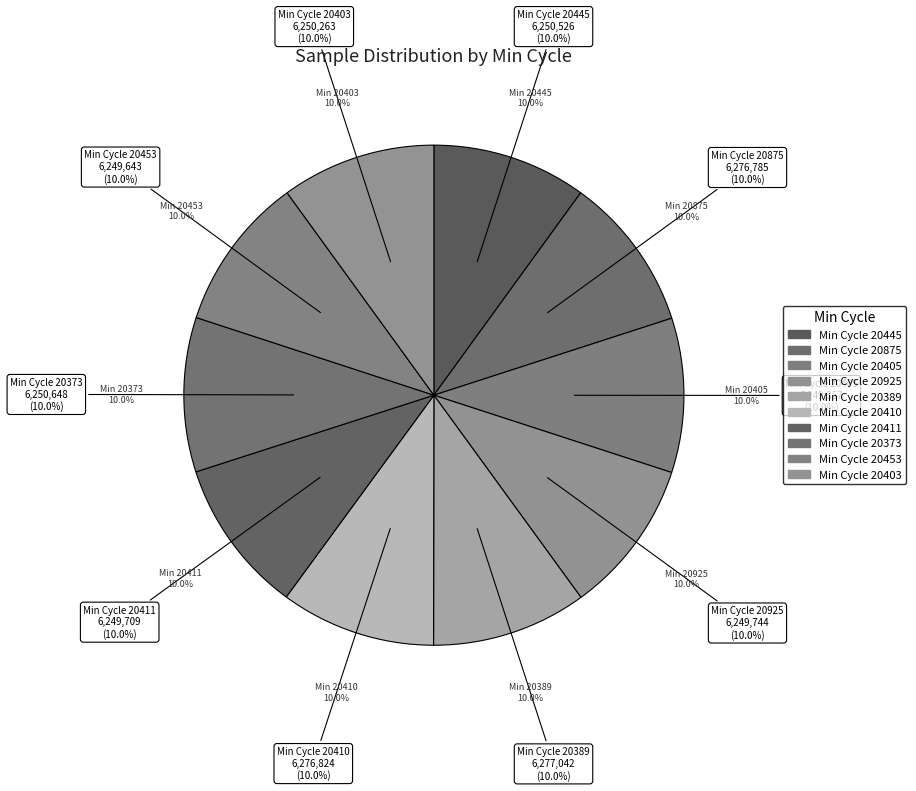

Is it true that 20410 is 10% of the pie?

True